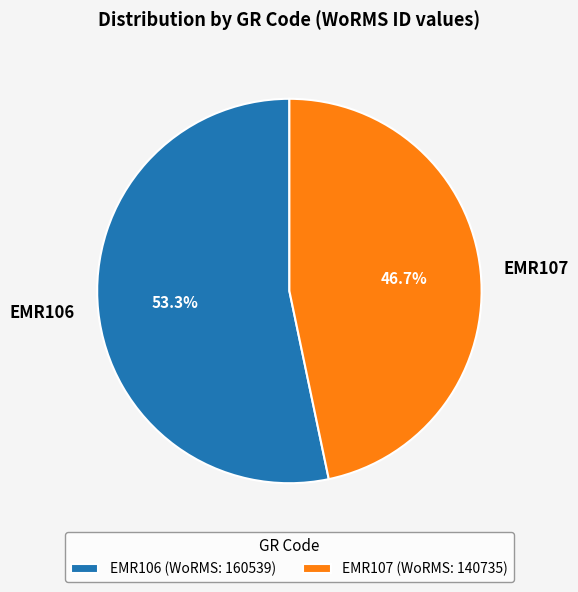

What is the smallest slice in the pie chart?

EMR107